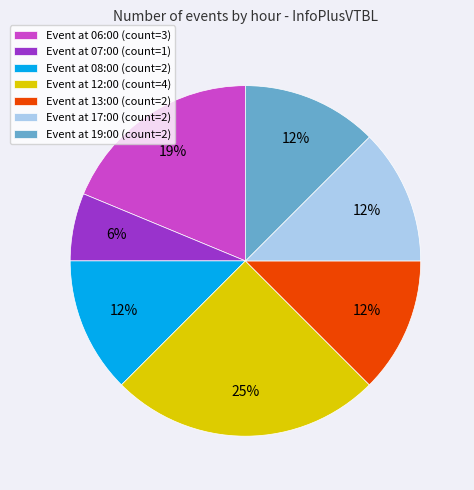

How many slices are in this pie chart?

7